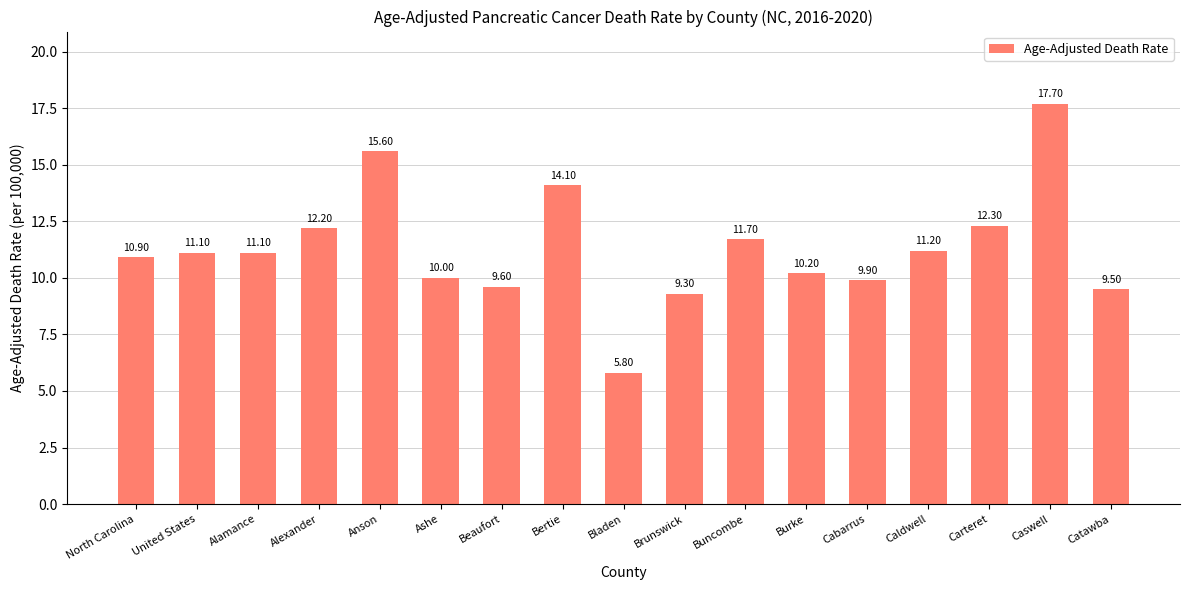

What is the minimum value shown in the chart?

5.8